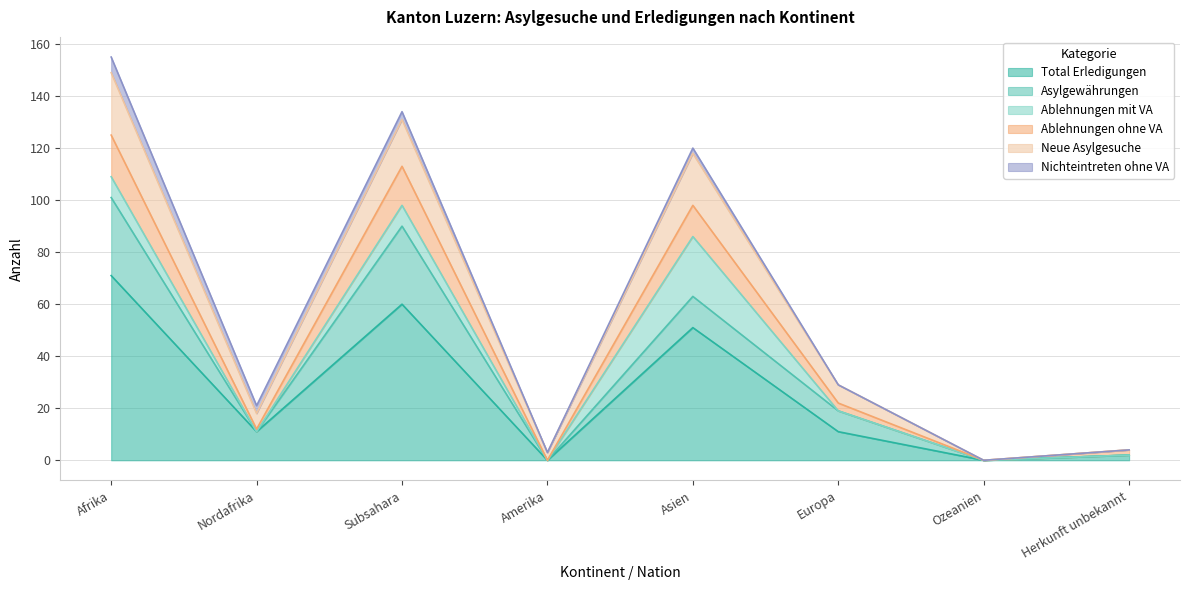

True or false: Ablehnungen ohne VA has more than 0 interior local peaks.

True